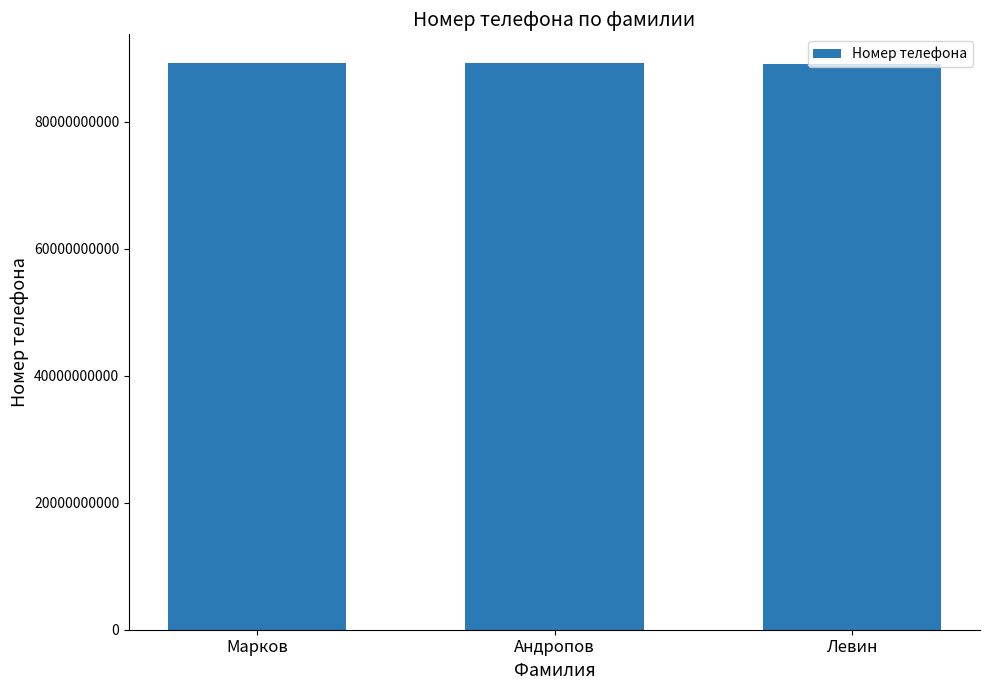

True or false: the data shows 89063332244 at Левин.

True